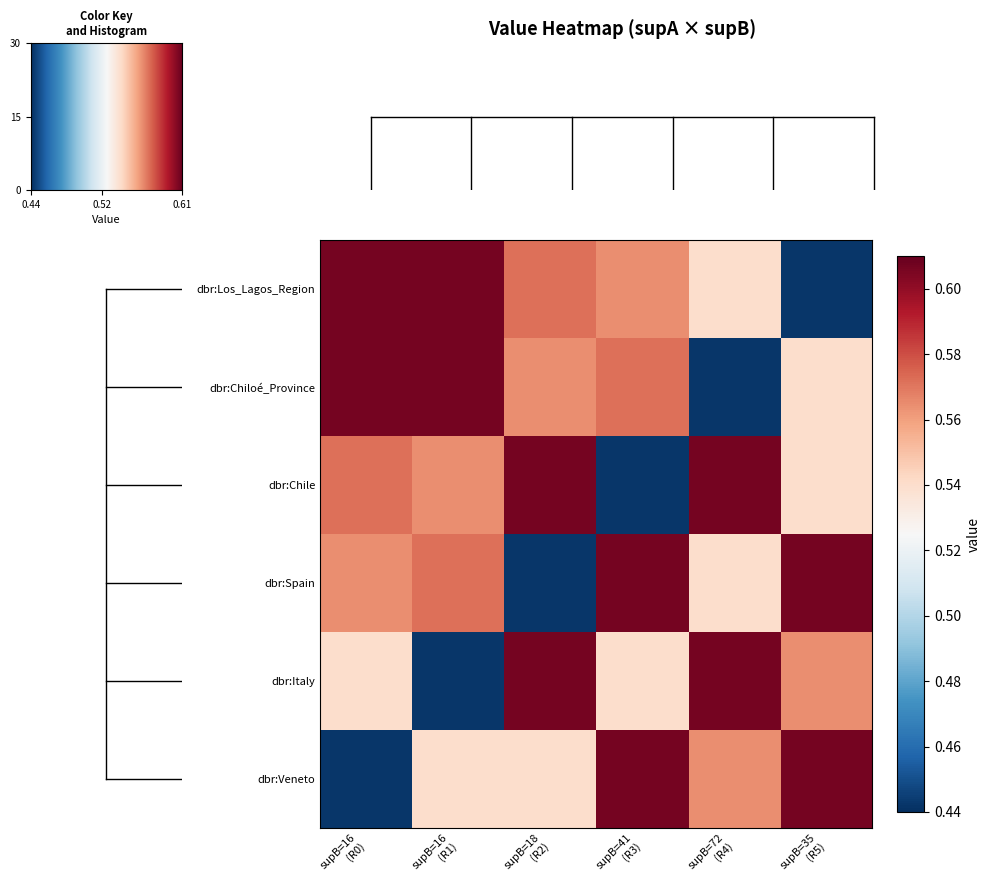

At how many categories does at least one series exceed 0?

6